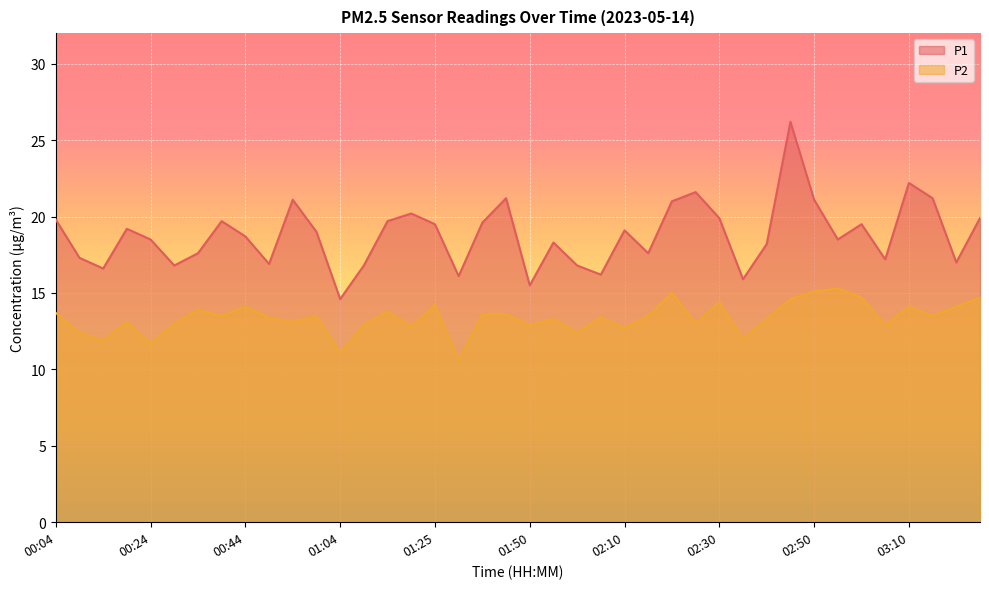

At which label does P2 reach its peak?

02:55